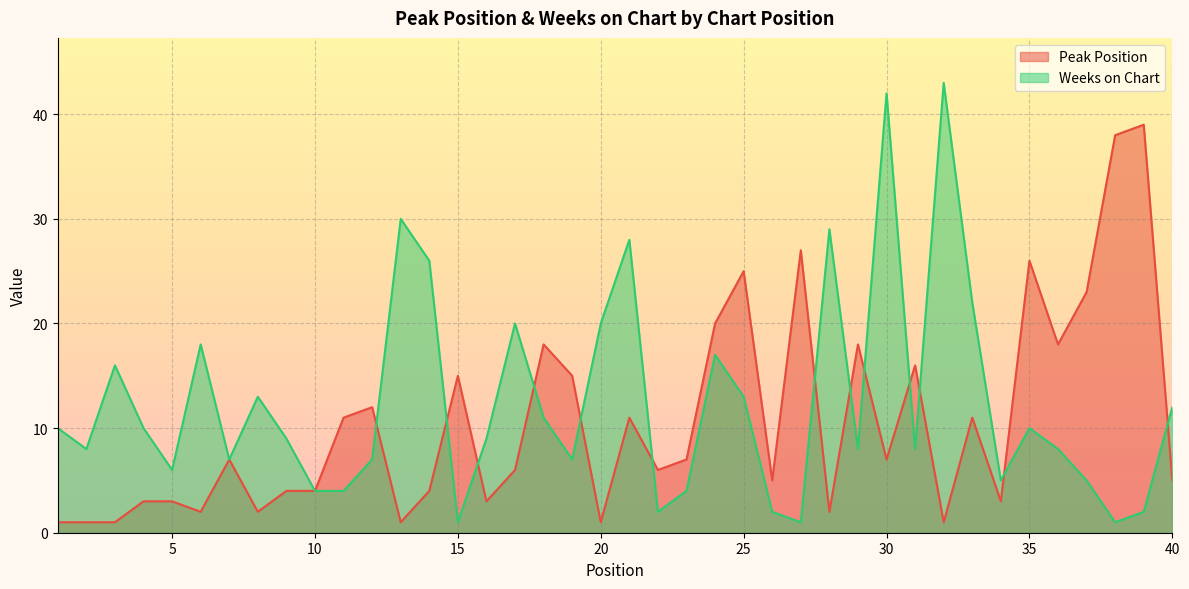

The value of Peak Position at 18 is 7. True or false?

False